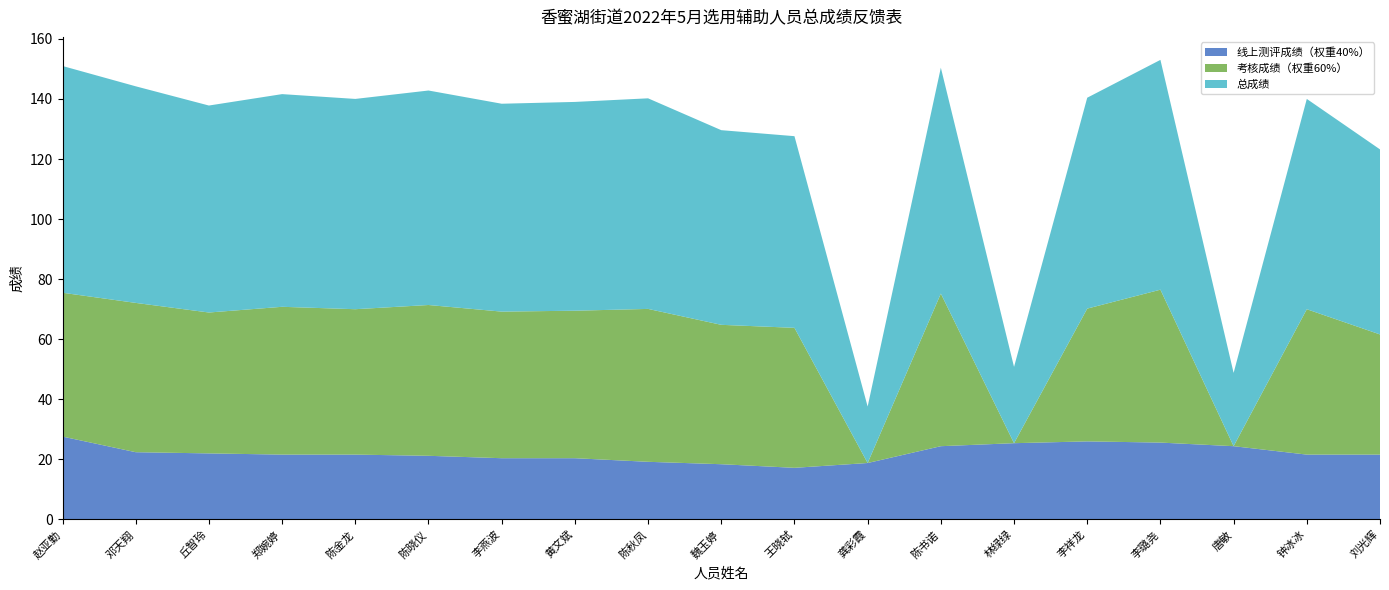

Reading left to right, list all the values displayed in this chart.

线上测评成绩（权重40%）: 赵亚勤=27.6	邓天翔=22.4	丘智玲=22.0	郑婉婷=21.6	陈金龙=21.6	陈晓仪=21.2	李燕波=20.4	黄文斌=20.4	陈秋凤=19.2	魏玉婷=18.4	王晓轼=17.2	龚彩霞=18.8	陈书诺=24.4	林绿绿=25.4	李祥龙=26.0	李璐尧=25.6	唐敏=24.4	钟冰冰=21.6	刘光辉=21.6
考核成绩（权重60%）: 赵亚勤=47.9	邓天翔=49.7	丘智玲=46.9	郑婉婷=49.2	陈金龙=48.4	陈晓仪=50.2	李燕波=48.8	黄文斌=49.1	陈秋凤=50.9	魏玉婷=46.4	王晓轼=46.6	龚彩霞=0.0	陈书诺=50.8	林绿绿=0.0	李祥龙=44.2	李璐尧=50.9	唐敏=0.0	钟冰冰=48.4	刘光辉=40.0
总成绩: 赵亚勤=75.5	邓天翔=72.1	丘智玲=68.9	郑婉婷=70.8	陈金龙=70.0	陈晓仪=71.4	李燕波=69.2	黄文斌=69.5	陈秋凤=70.1	魏玉婷=64.8	王晓轼=63.8	龚彩霞=18.8	陈书诺=75.2	林绿绿=25.4	李祥龙=70.2	李璐尧=76.5	唐敏=24.4	钟冰冰=70.0	刘光辉=61.6